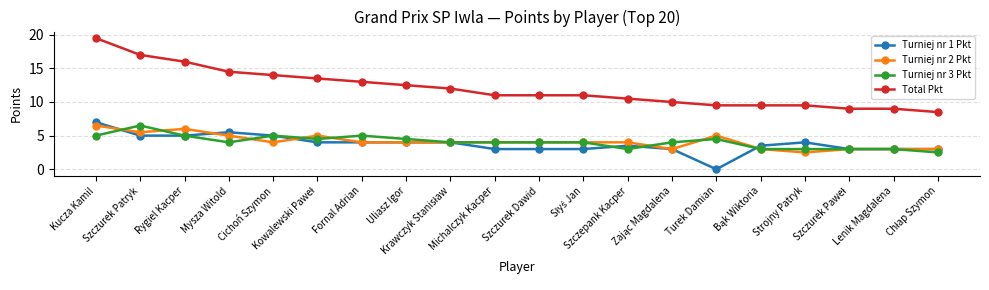

Reading left to right, extract all data points from this chart.

Turniej nr 1 Pkt: 7.0	5.0	5.0	5.5	5.0	4.0	4.0	4.0	4.0	3.0	3.0	3.0	3.5	3.0	0.0	3.5	4.0	3.0	3.0	3.0
Turniej nr 2 Pkt: 6.5	5.5	6.0	5.0	4.0	5.0	4.0	4.0	4.0	4.0	4.0	4.0	4.0	3.0	5.0	3.0	2.5	3.0	3.0	3.0
Turniej nr 3 Pkt: 5.0	6.5	5.0	4.0	5.0	4.5	5.0	4.5	4.0	4.0	4.0	4.0	3.0	4.0	4.5	3.0	3.0	3.0	3.0	2.5
Total Pkt: 19.5	17.0	16.0	14.5	14.0	13.5	13.0	12.5	12.0	11.0	11.0	11.0	10.5	10.0	9.5	9.5	9.5	9.0	9.0	8.5